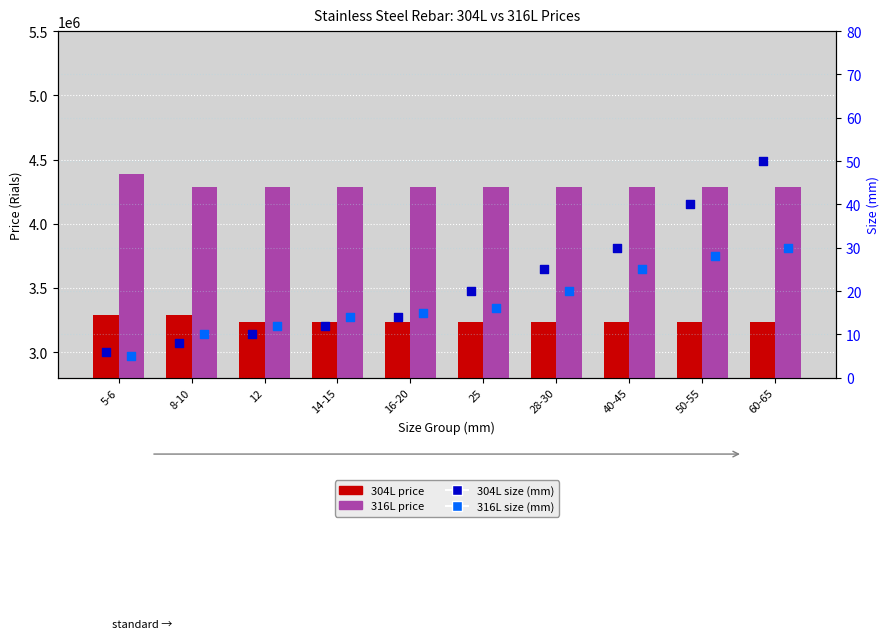

Is the value of 316L size (mm) at 5-6 greater than the value of 304L price at 8-10?

No